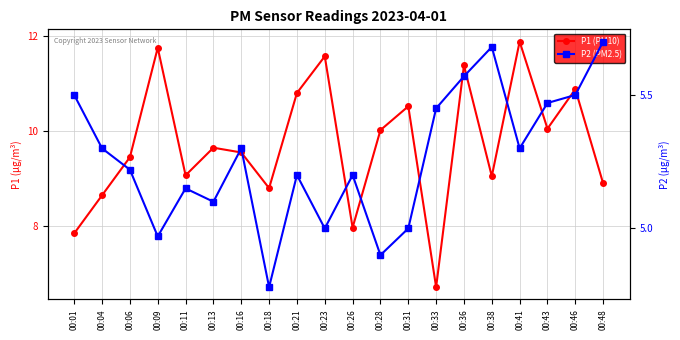

Is it true that P1 (PM10) equals 16.1 at 00:16?

False